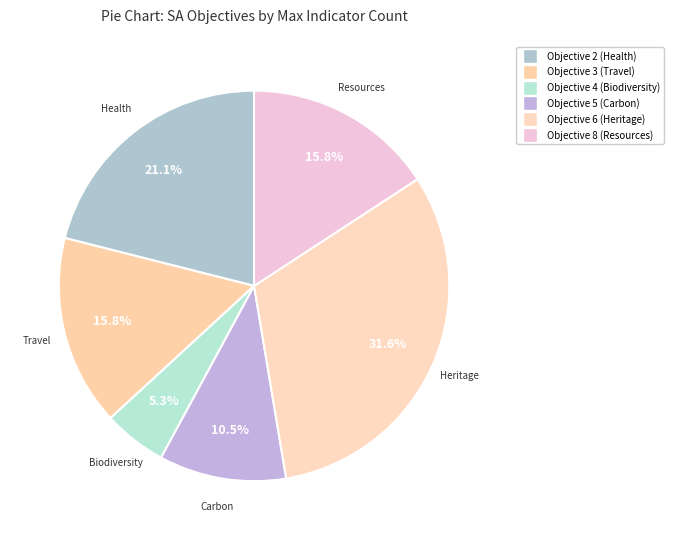

Is there any slice that represents more than half of the pie?

No